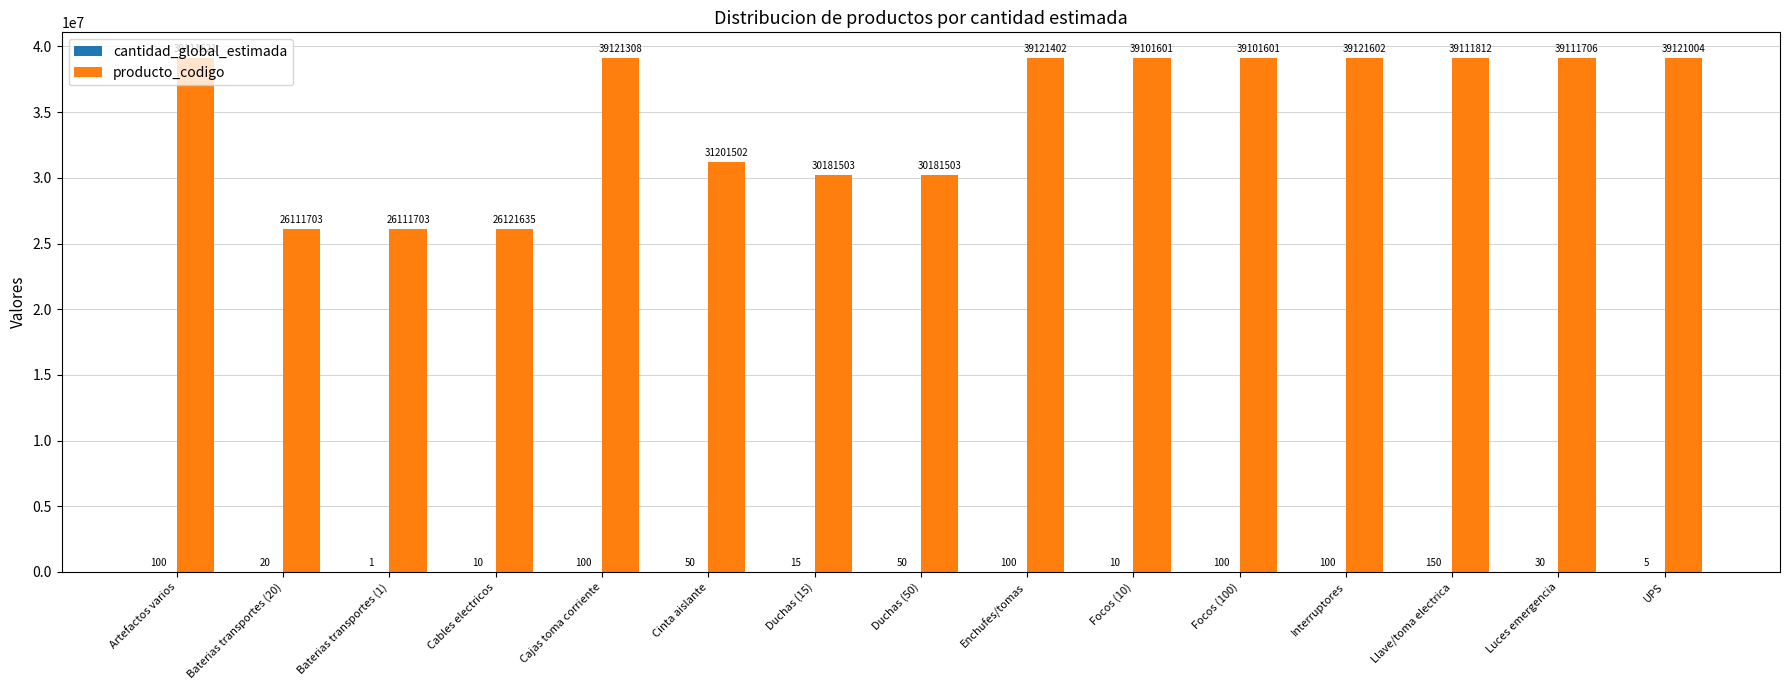

How many groups of bars are there?

15